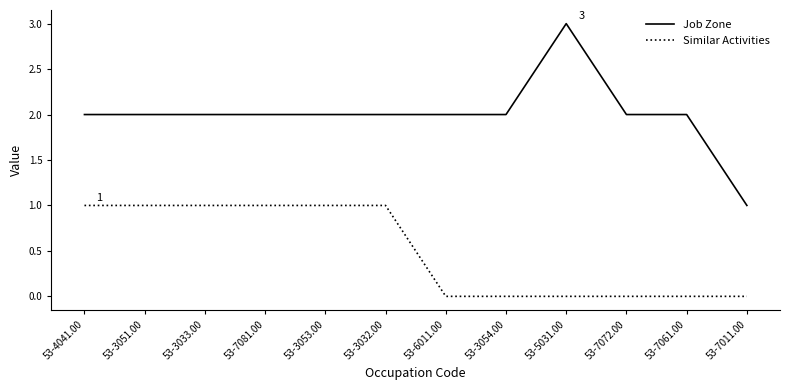

Reading right to left, extract all data points from this chart.

Job Zone: 1	2	2	3	2	2	2	2	2	2	2	2
Similar Activities: 0	0	0	0	0	0	1	1	1	1	1	1